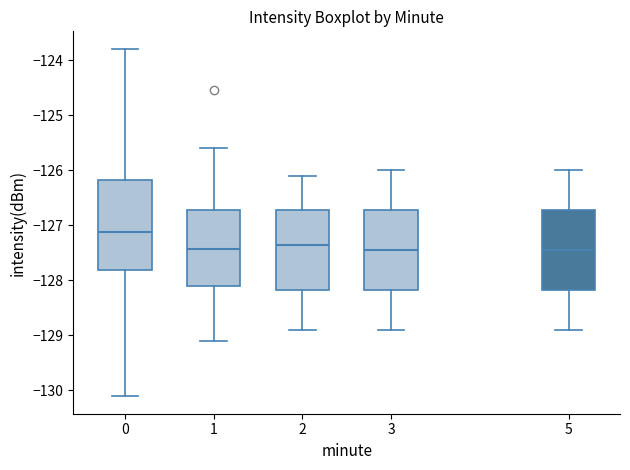

Reading left to right, read every box against the y-axis: the position of its median line, the range the box covers, and the ends of its whiskers. The values are not printed on the chart, so give them approximately, as read against the axis.

0: median -127.1, box -127.8 to -126.2, whiskers -130.1 to -123.8
1: median -127.4, box -128.1 to -126.7, whiskers -129.1 to -125.6
2: median -127.3, box -128.2 to -126.7, whiskers -128.9 to -126.1
3: median -127.4, box -128.2 to -126.7, whiskers -128.9 to -126.0
5: median -127.4, box -128.2 to -126.7, whiskers -128.9 to -126.0